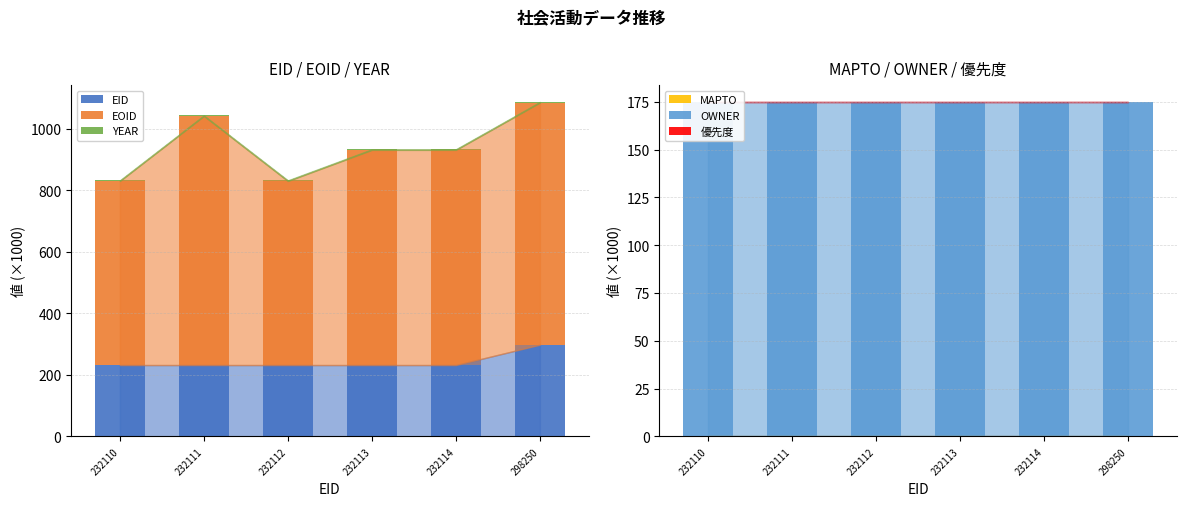

True or false: YEAR has a value of 3.5 at 232111.

False